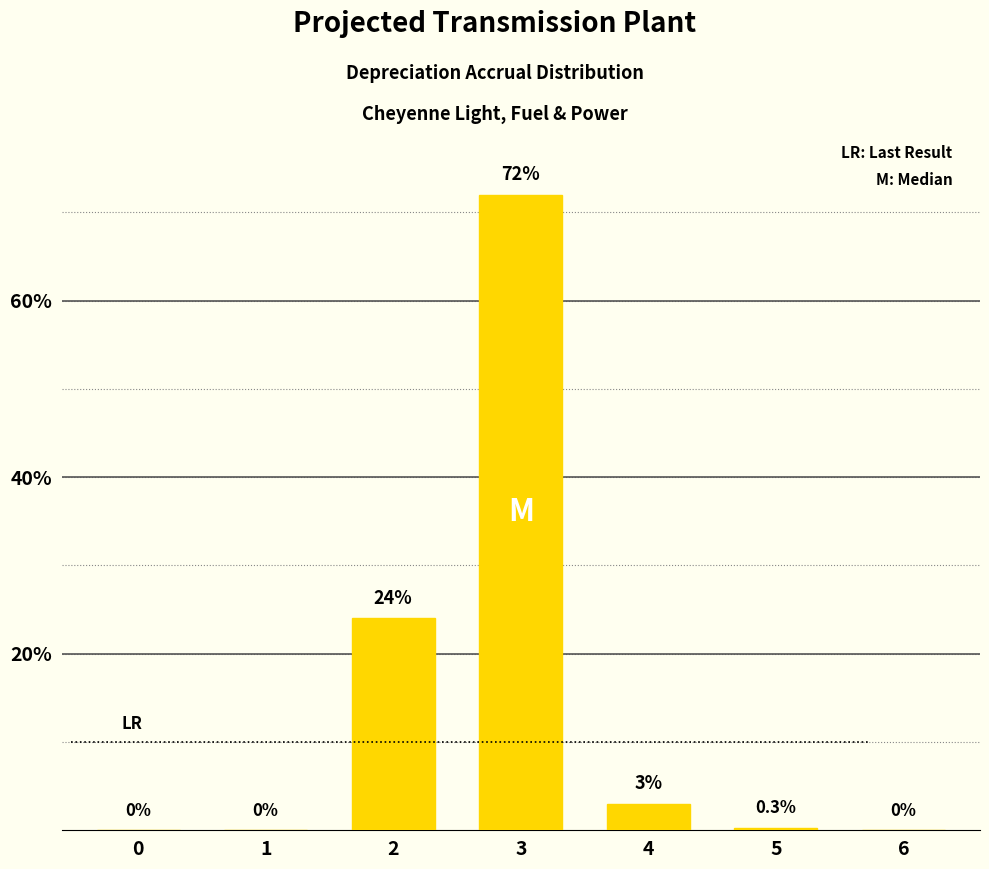

Where is the data nearest to the value 36?

2